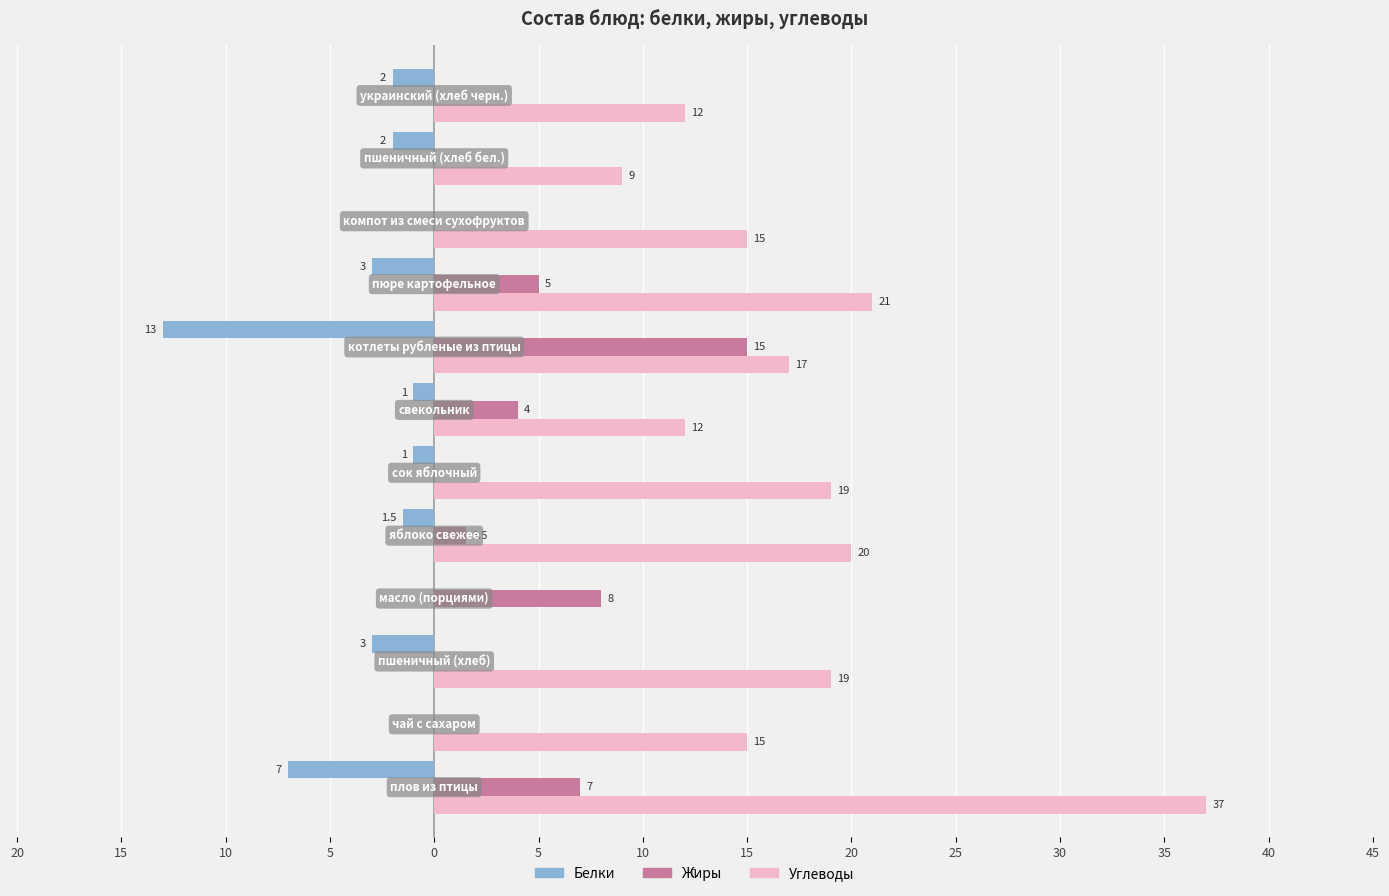

Which series has the largest range (max minus min)?

Углеводы